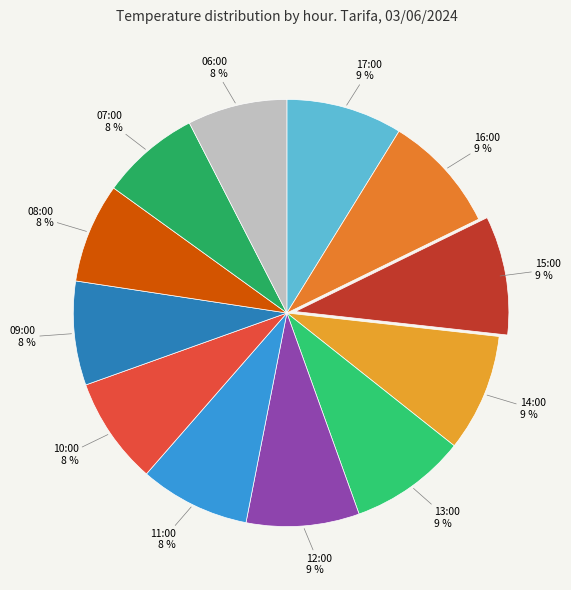

Is it true that 14:00 is 9% of the pie?

True